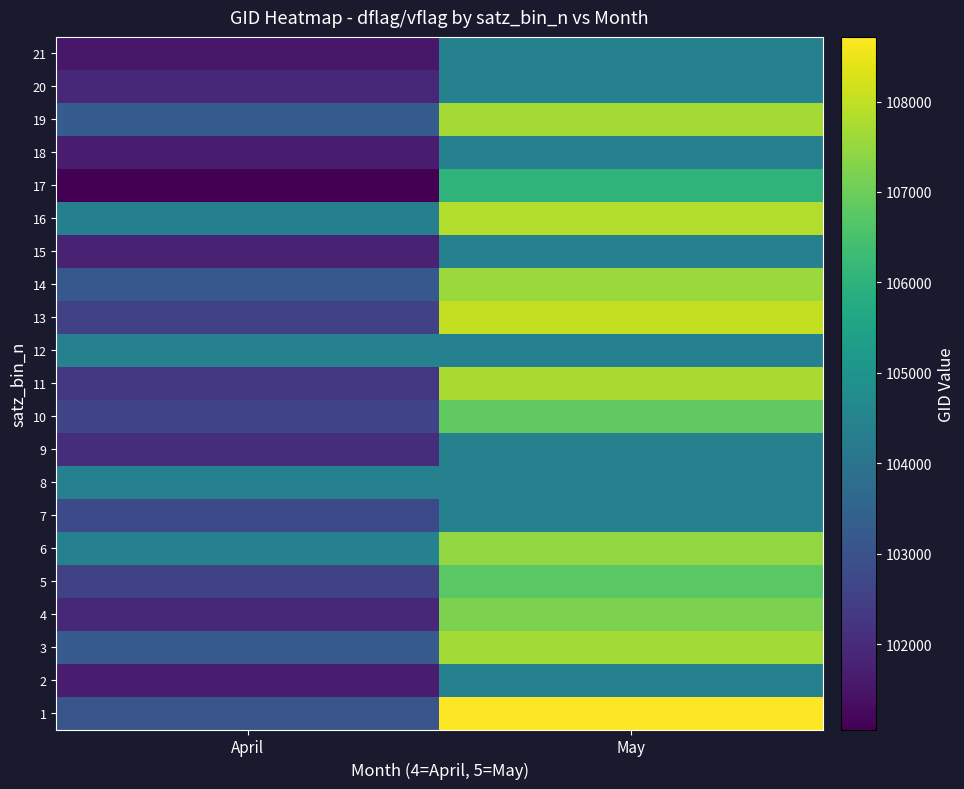

What is the difference between the highest and lowest values at April?

3378.9